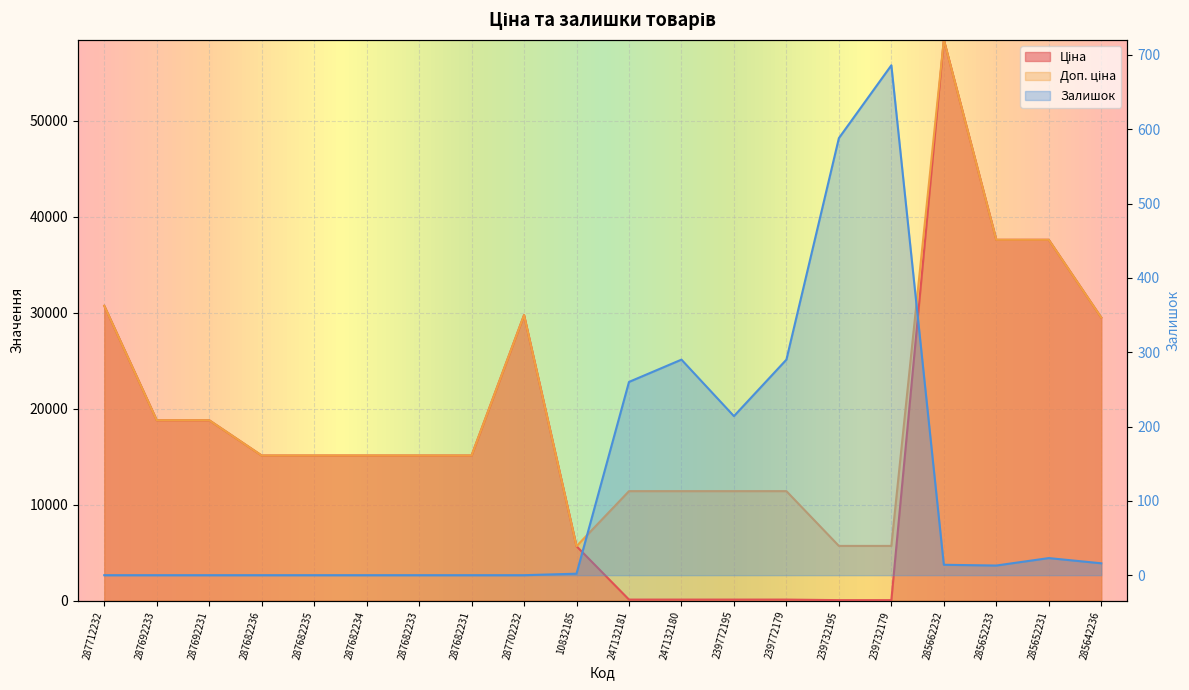

At which label does Залишок first exceed 13?

247132181